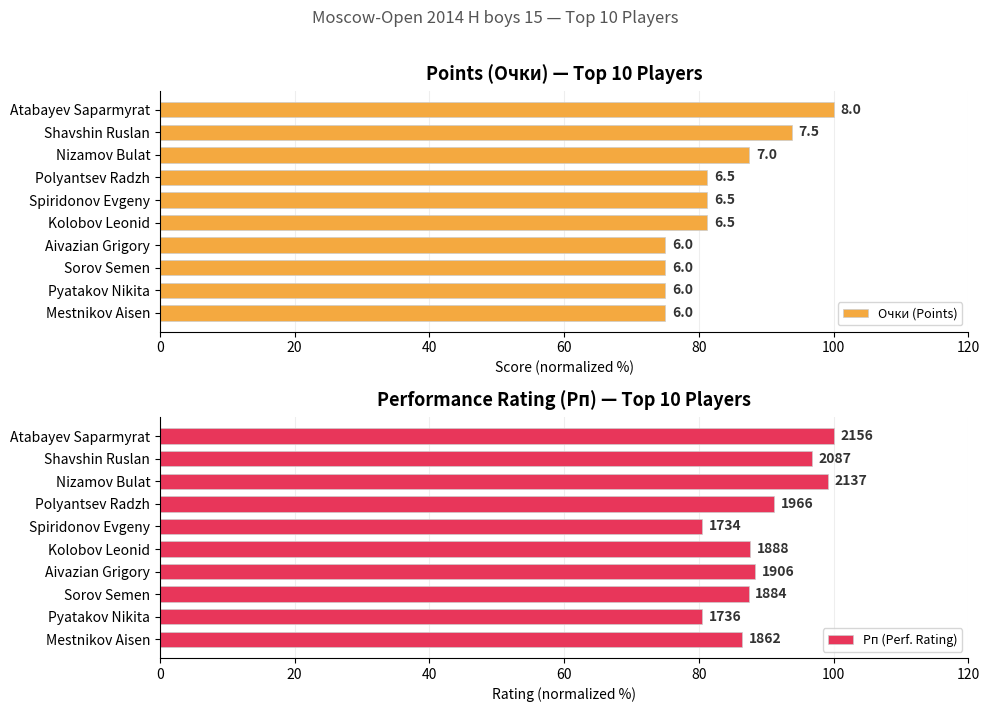

Reading left to right, what are all the values shown in this chart?

Очки (Points): 100.0	93.8	87.5	81.2	81.2	81.2	75.0	75.0	75.0	75.0
Рп (Perf. Rating): 100.0	96.8	99.1	91.2	80.4	87.6	88.4	87.4	80.5	86.4